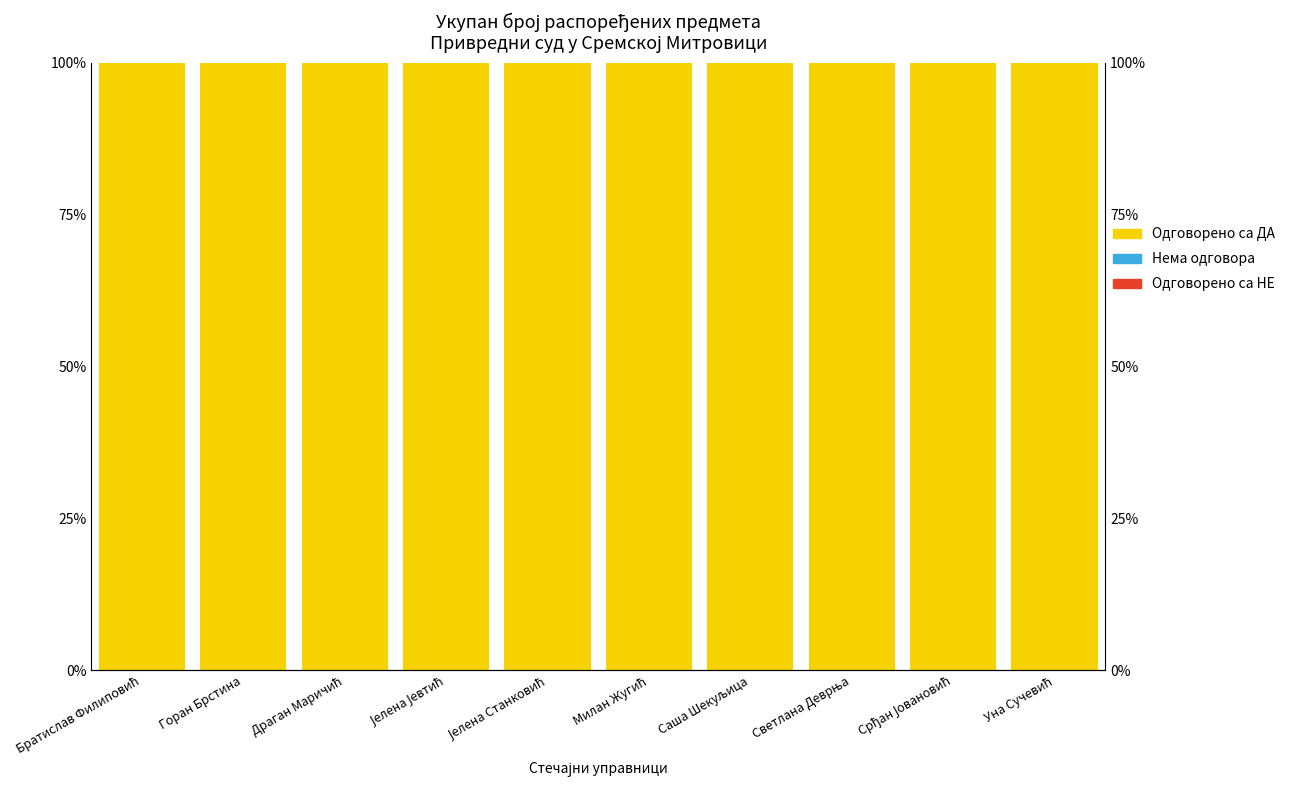

Is it true that Одговорено са ДА equals 100 at Јелена Јевтић?

True